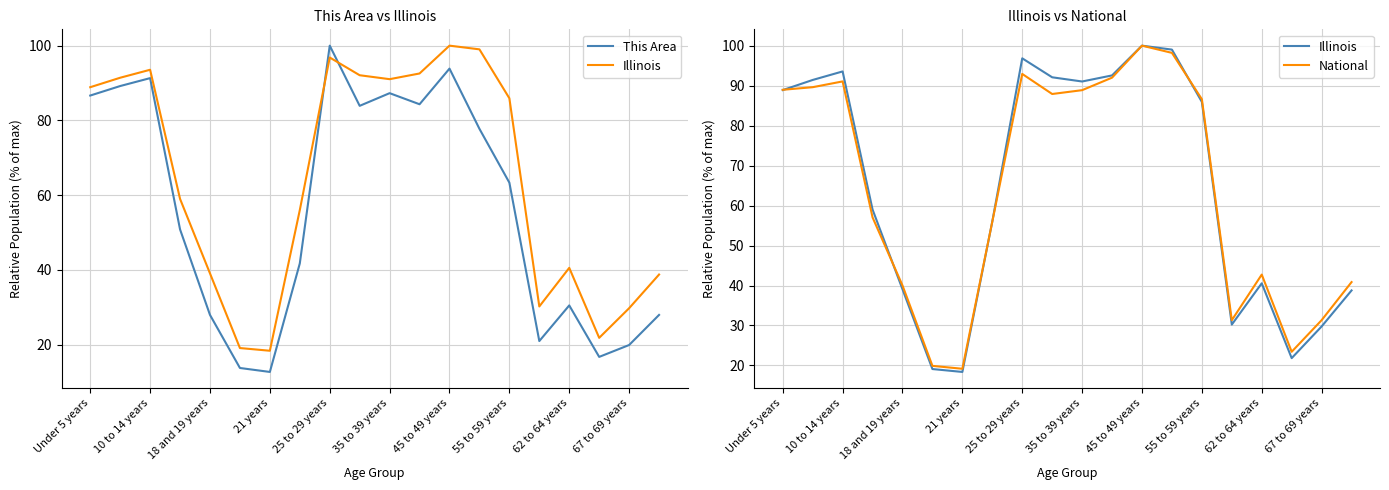

What are all the series names shown in the legend?

This Area, Illinois, National